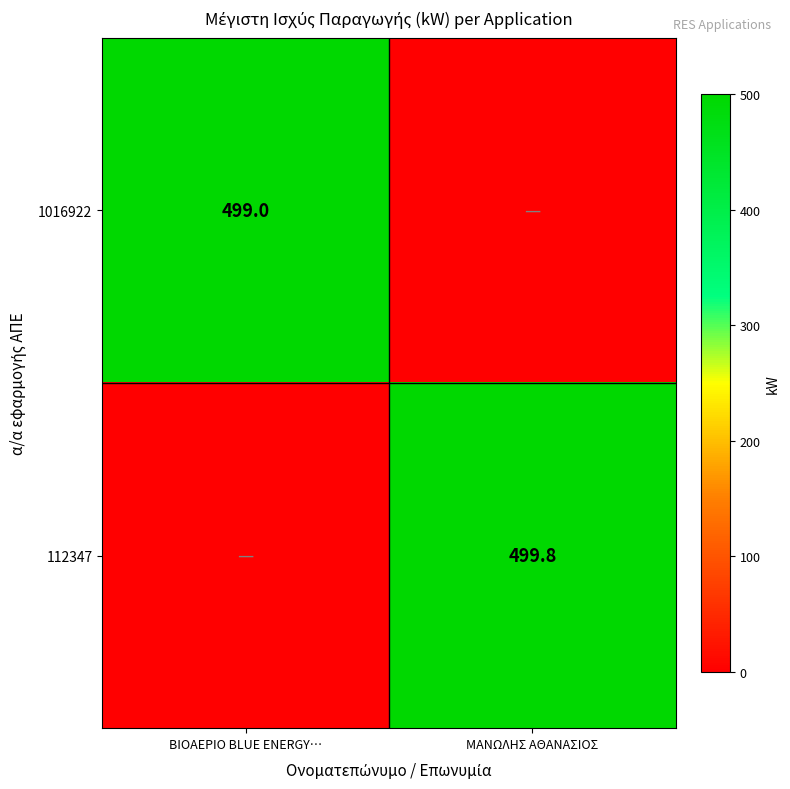

How many data points does each series have?

2